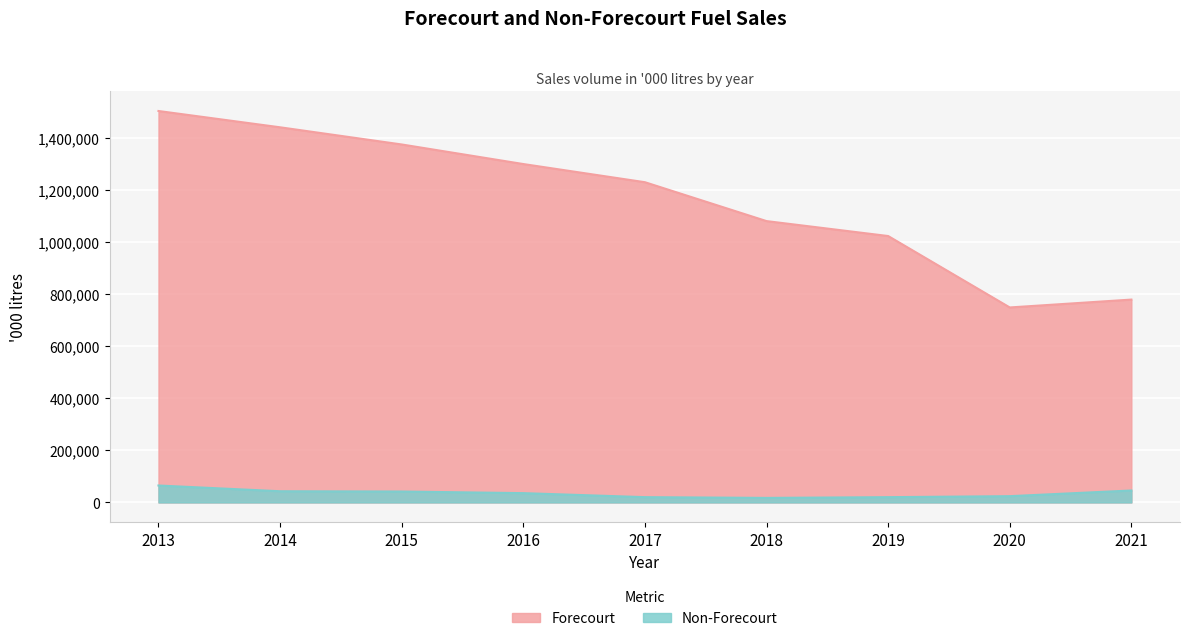

What value does the Forecourt series have at 2020, to the nearest 50?

748600